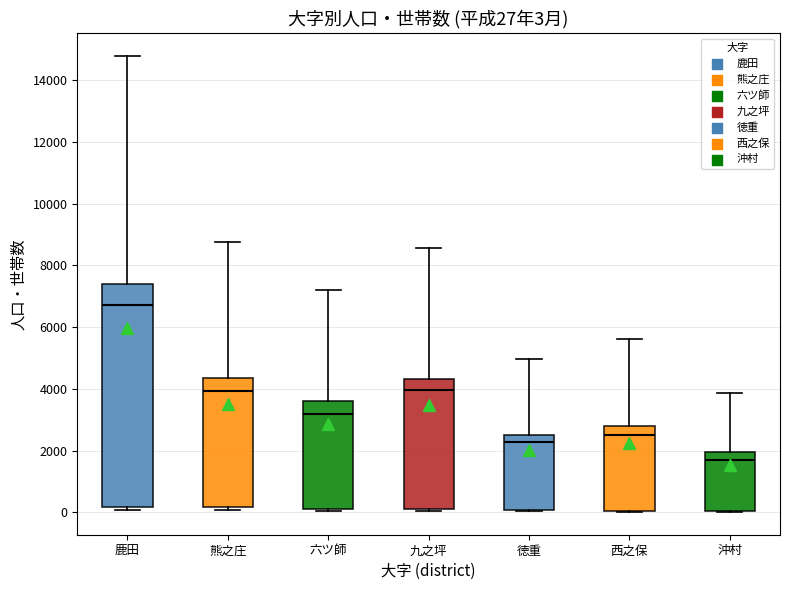

Comparing the boxes themselves (not the whiskers), which one is the tallest?

鹿田